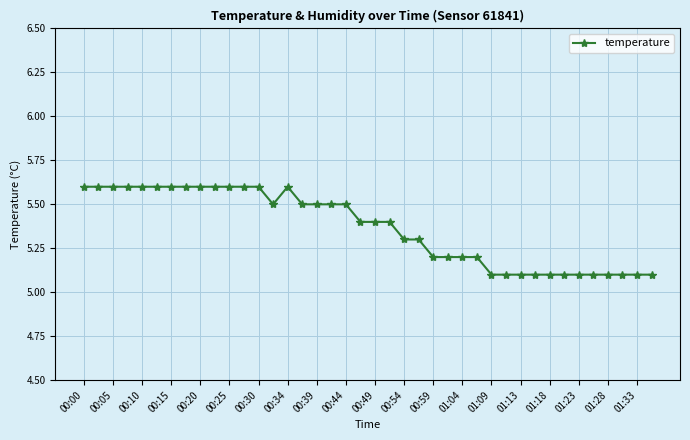

How many series are shown in this chart?

1